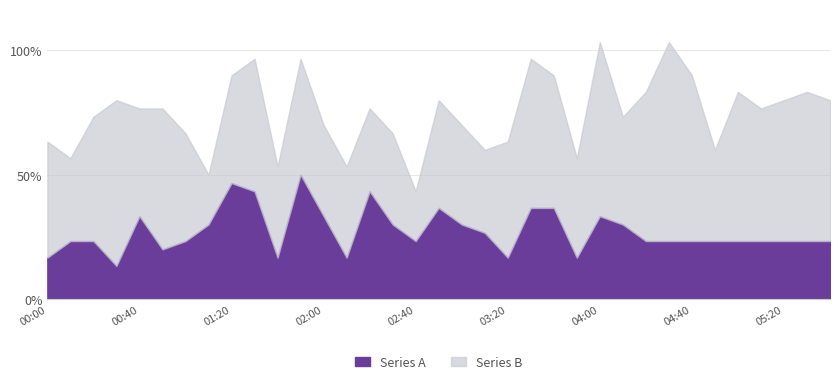

What is the lowest value of the Series A series?

0.4